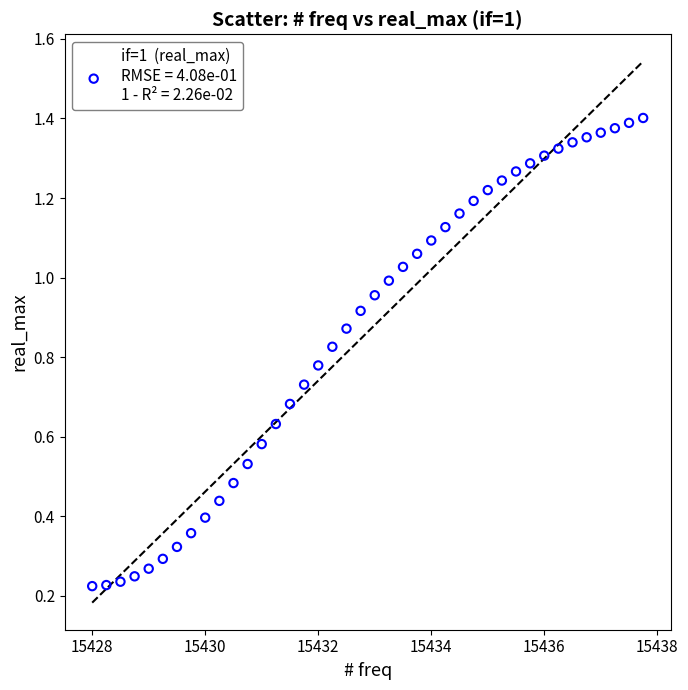

What is the range of X values (max minus min)?

9.8